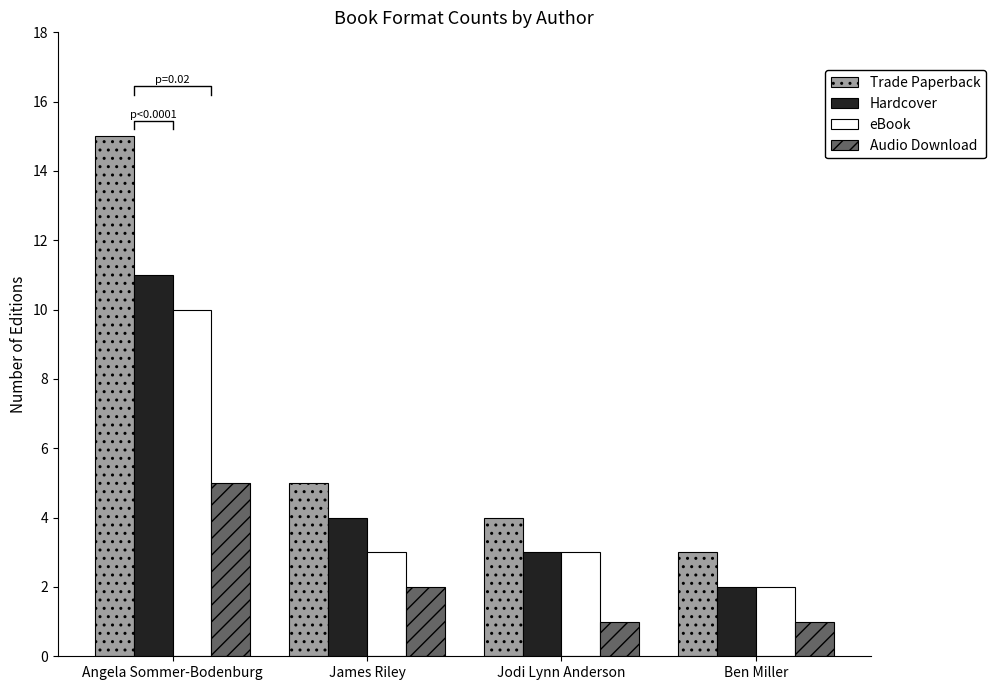

Is the value of eBook at Ben Miller greater than the value of Hardcover at Ben Miller?

No